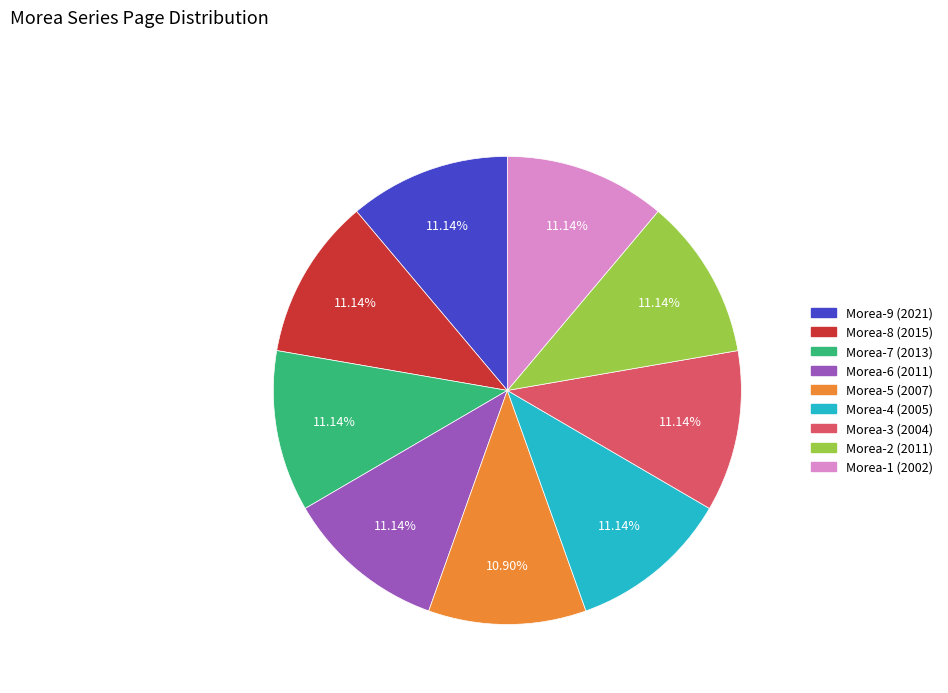

What percentage is NOT represented by Morea-2 (2011)?

88.9%